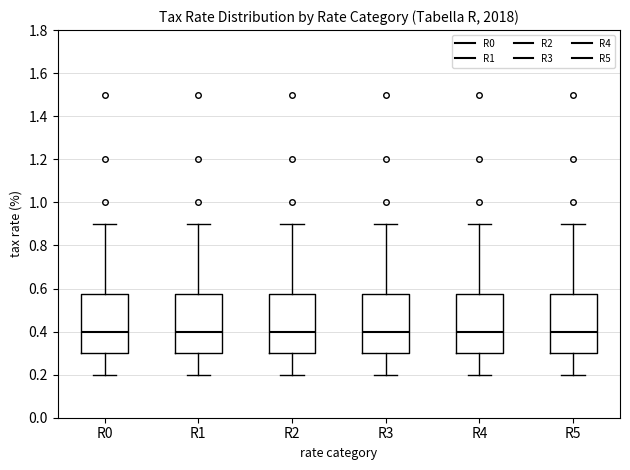

Reading left to right, transcribe this box plot: for each box, give where its median line is, the range the box spans, and where its two whiskers end, as read against the y-axis. The values are not printed on the chart, so give them approximately, as read against the axis.

R0: median 0.40, box 0.30 to 0.58, whiskers 0.20 to 0.90
R1: median 0.40, box 0.30 to 0.58, whiskers 0.20 to 0.90
R2: median 0.40, box 0.30 to 0.58, whiskers 0.20 to 0.90
R3: median 0.40, box 0.30 to 0.58, whiskers 0.20 to 0.90
R4: median 0.40, box 0.30 to 0.58, whiskers 0.20 to 0.90
R5: median 0.40, box 0.30 to 0.58, whiskers 0.20 to 0.90